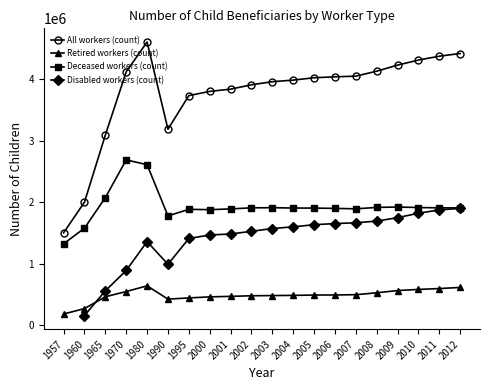

Between 2010 and 1965, which is larger?

2010